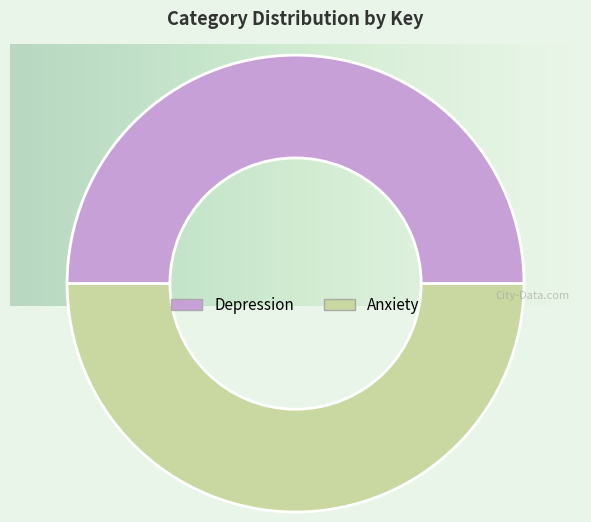

How many slices are in this pie chart?

2